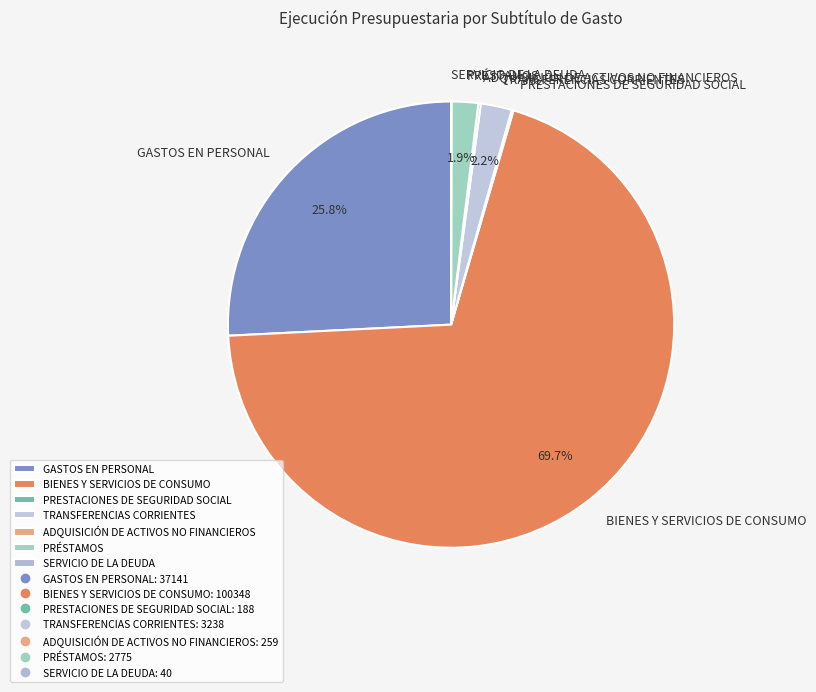

Do PRÉSTAMOS and TRANSFERENCIAS CORRIENTES together represent more than half of the pie?

No